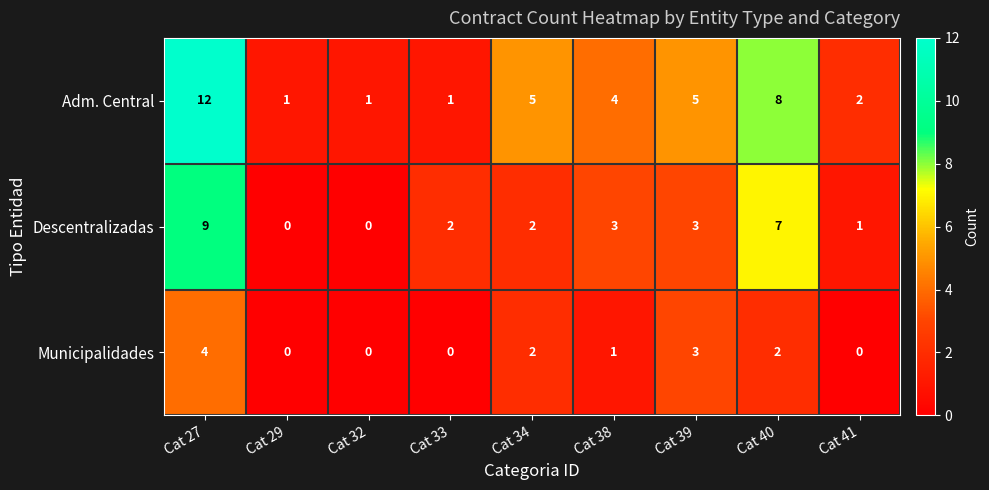

Rank the series at Cat 38 from lowest to highest value.

Municipalidades, Descentralizadas, Adm. Central